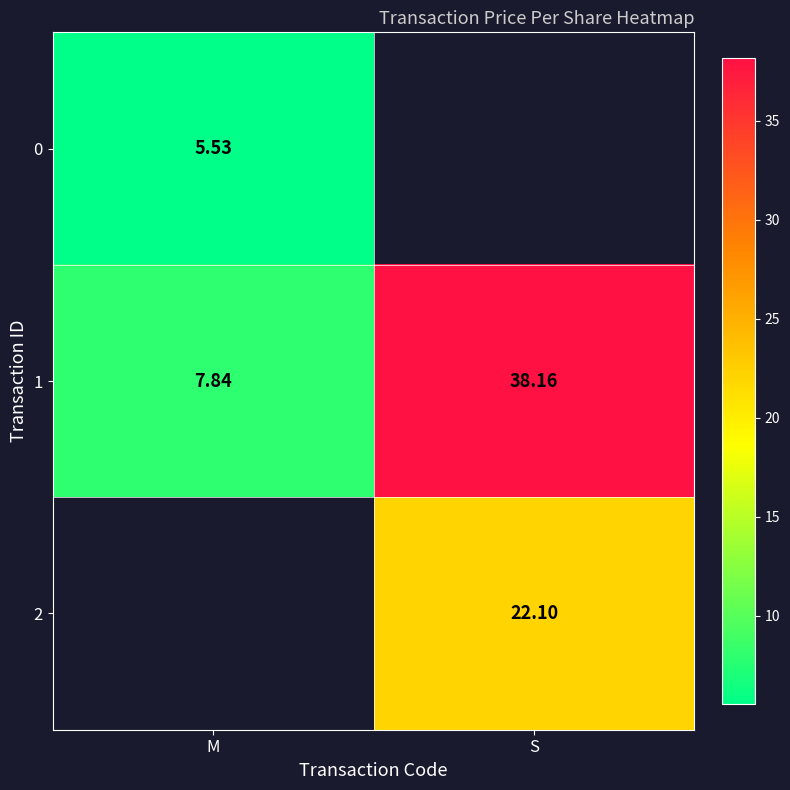

What is the smallest value displayed?

5.5